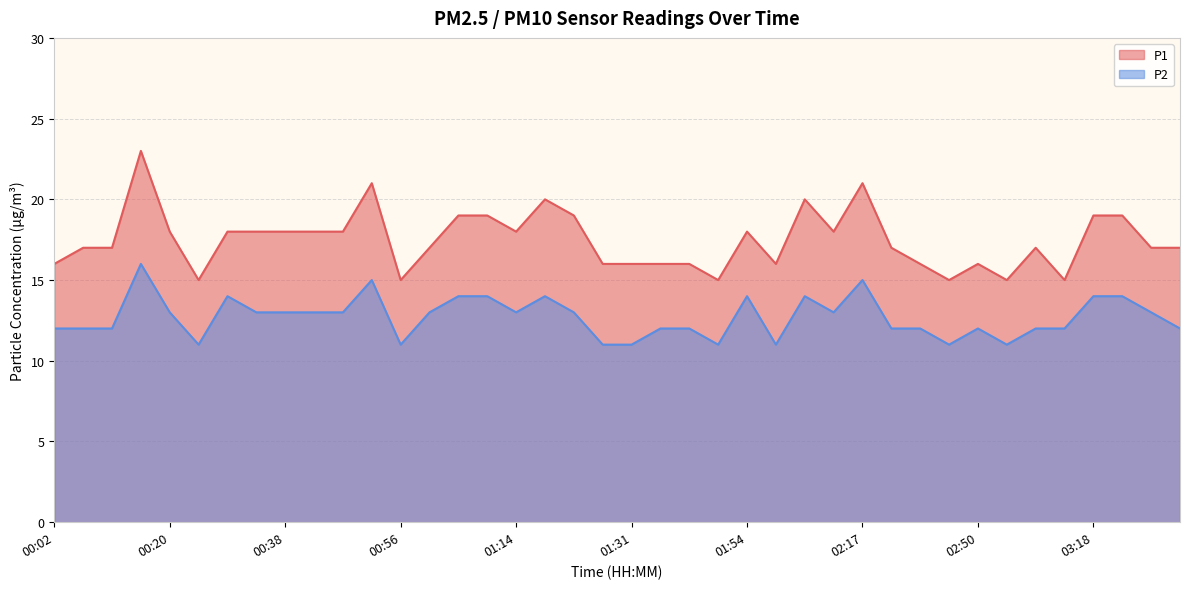

At which label is P2 closest to 13?

00:20